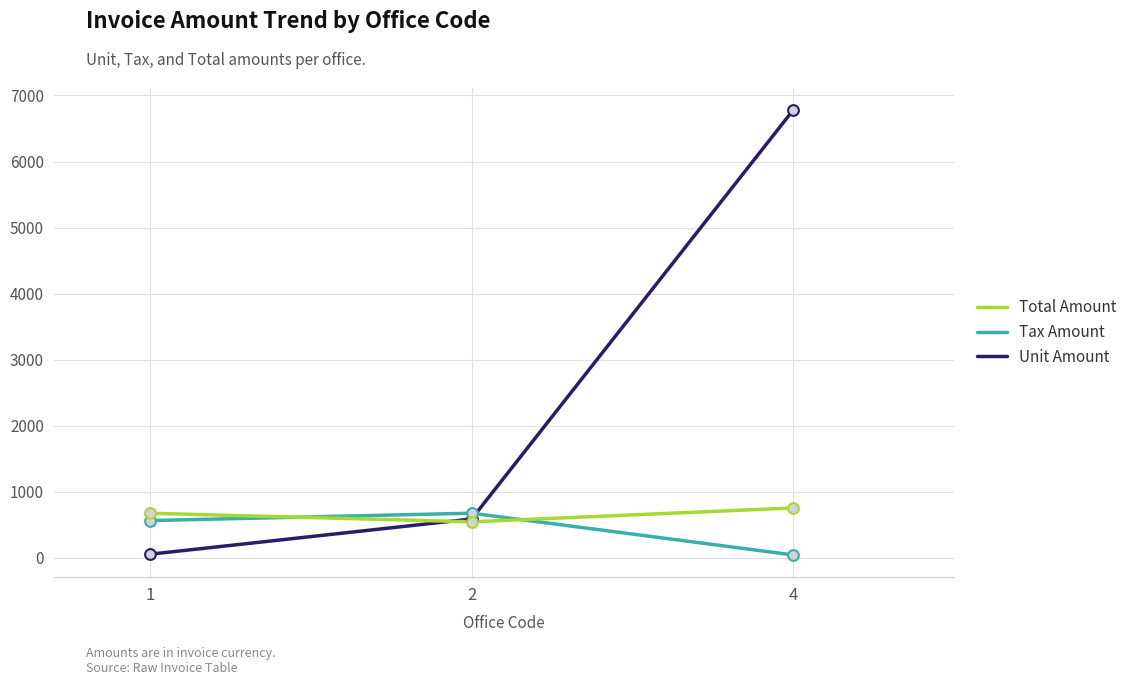

What are all the series names shown in the legend?

Total Amount, Tax Amount, Unit Amount